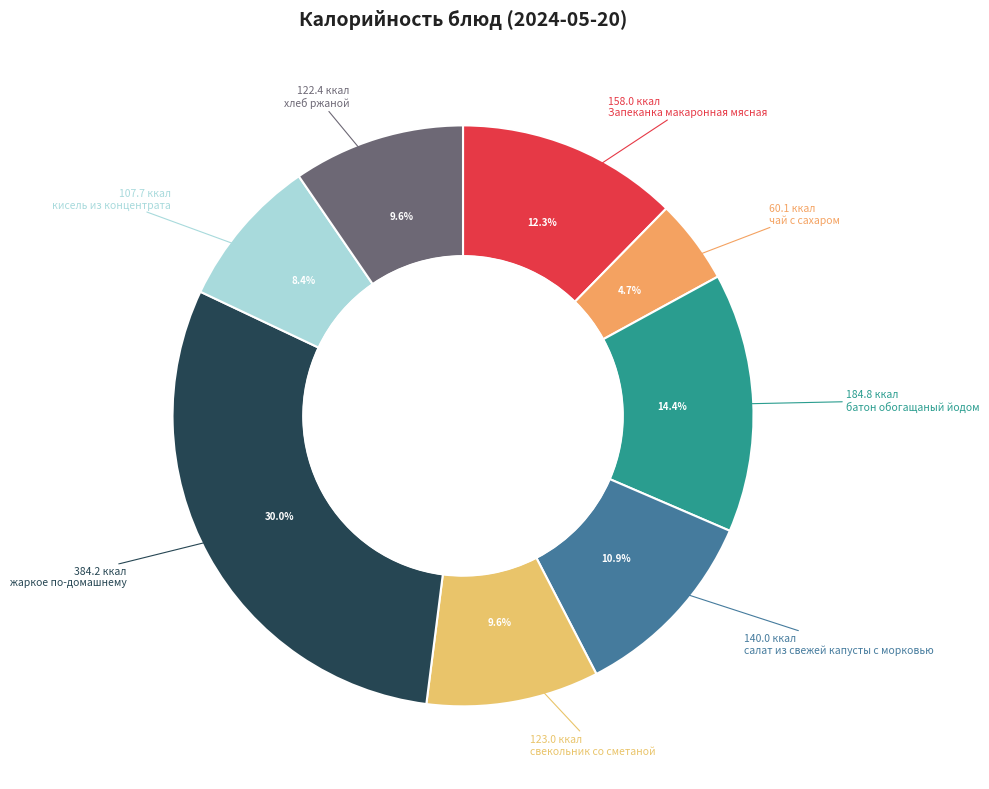

Is there any slice that represents more than half of the pie?

No